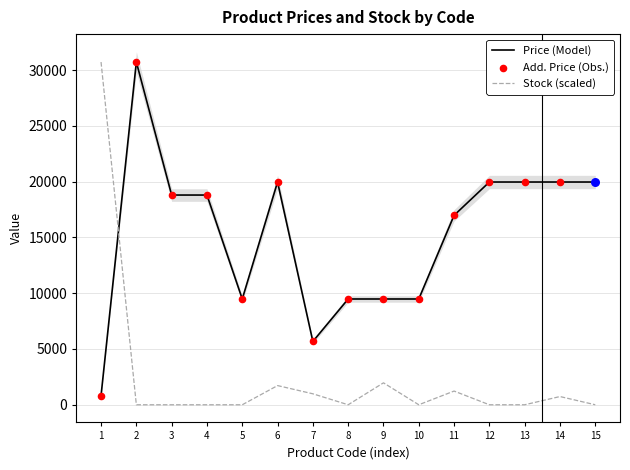

Which series reaches the maximum Y coordinate?

Price